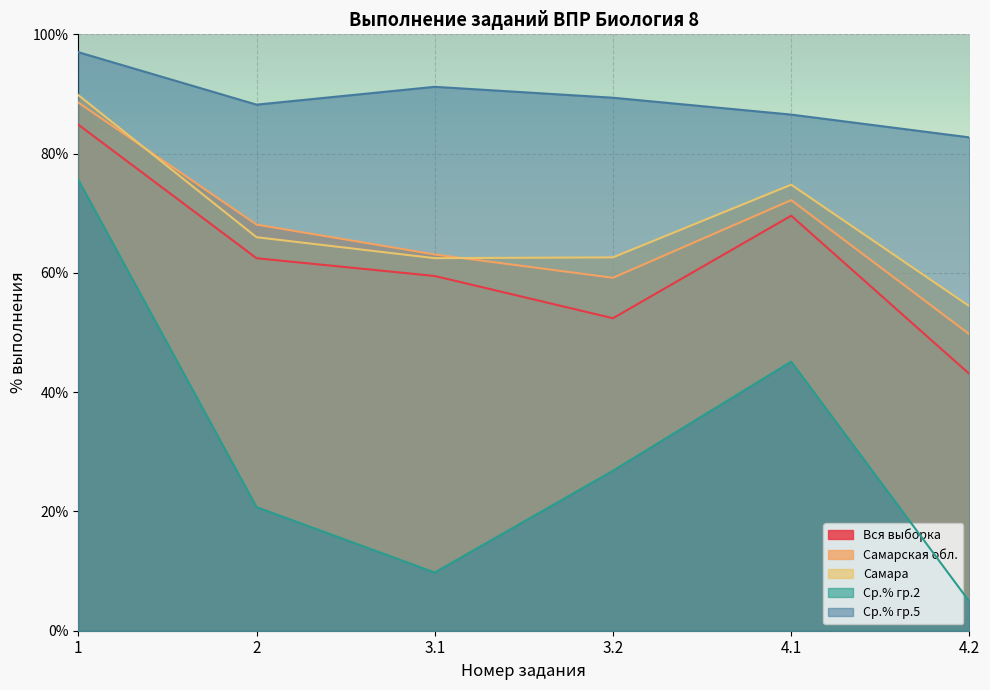

What is the difference between the Ср.% гр.2 values at 2 and 4.2?

15.9